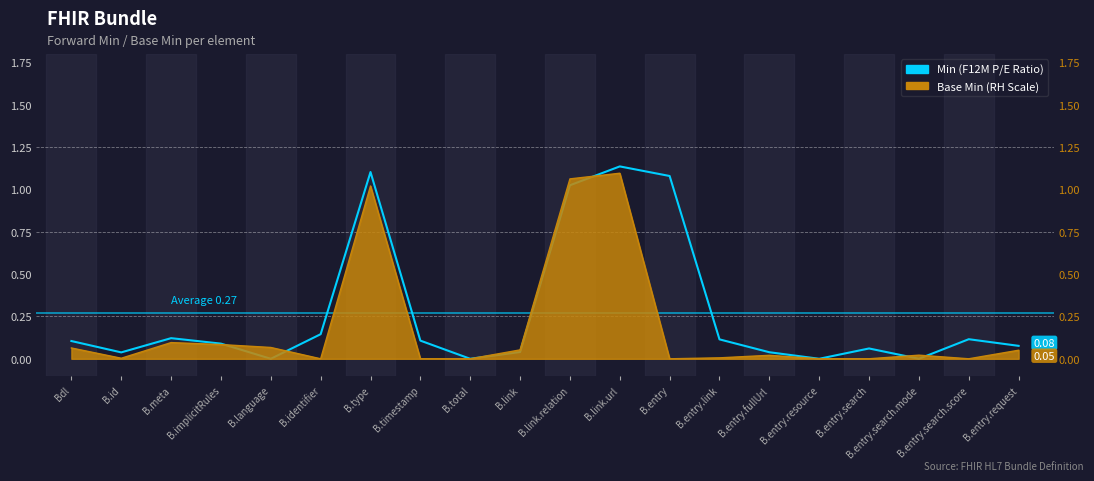

What is the value of the 7th point from the left?

1.1